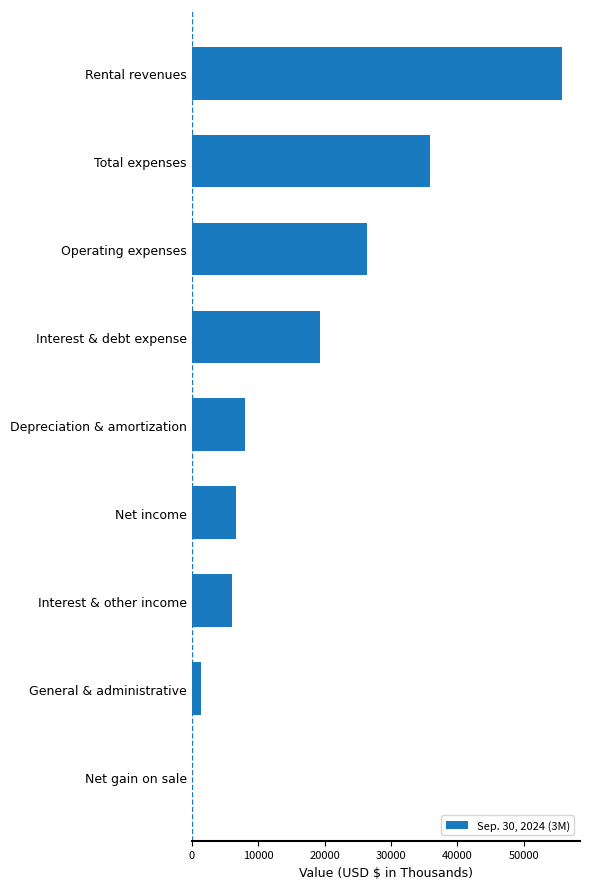

Reading bottom to top, extract all data points from this chart.

Net gain on sale=0	General & administrative=1423	Interest & other income=6105	Net income=6678	Depreciation & amortization=7972	Interest & debt expense=19261	Operating expenses=26446	Total expenses=35841	Rental revenues=55675